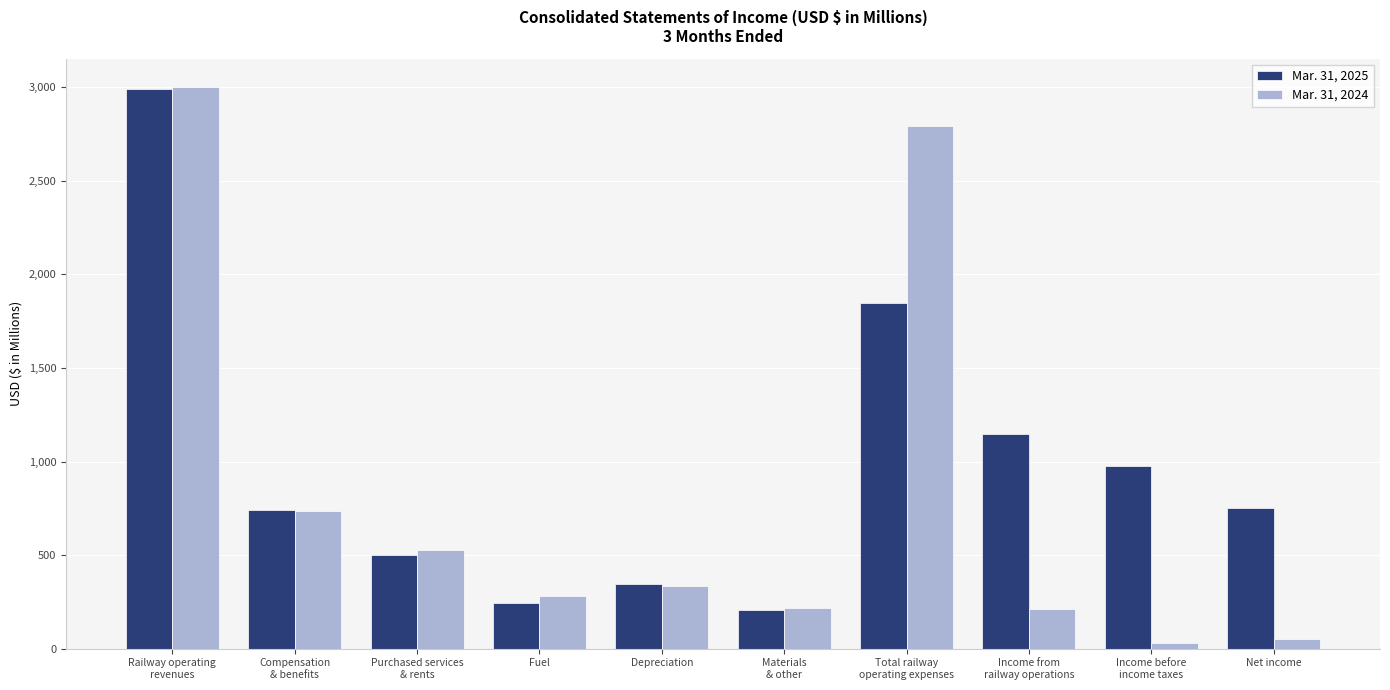

What are all the series names shown in the legend?

Mar. 31, 2025, Mar. 31, 2024